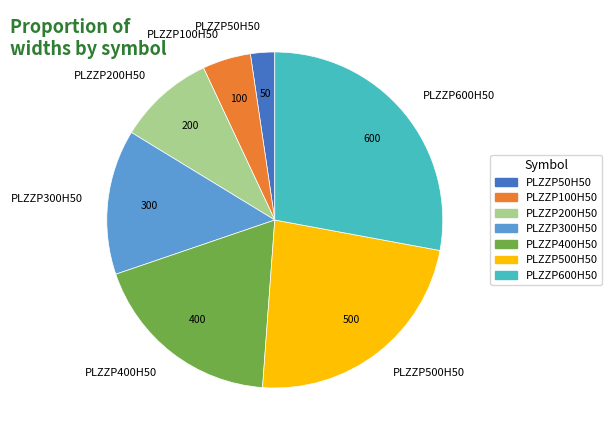

Rank the categories by value from highest to lowest.

PLZZP600H50, PLZZP500H50, PLZZP400H50, PLZZP300H50, PLZZP200H50, PLZZP100H50, PLZZP50H50